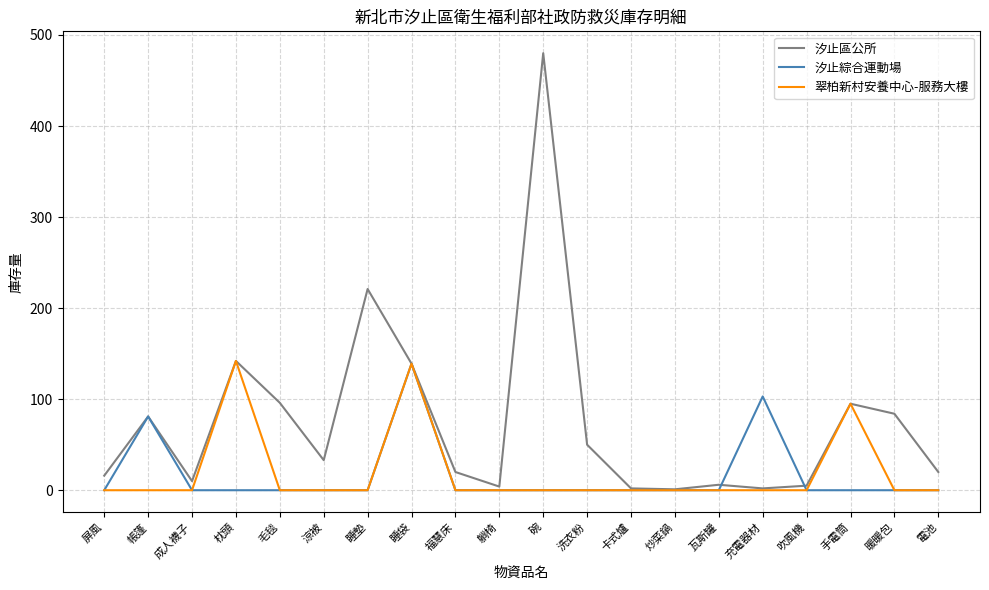

At which category is the sum across all series the highest?

碗